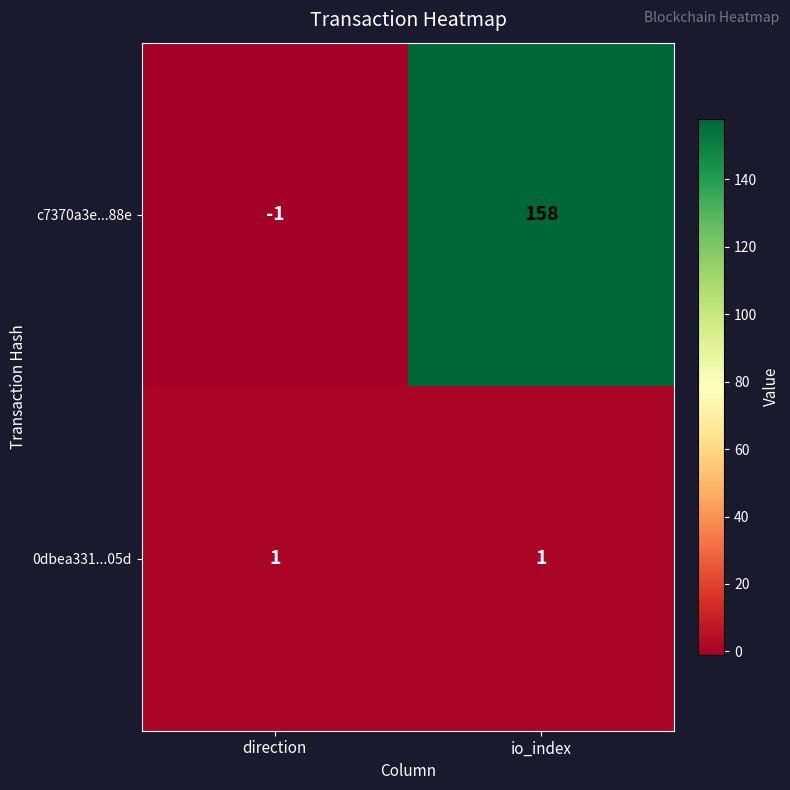

Rank the series by their maximum value, from highest to lowest.

c7370a3e...88e, 0dbea331...05d